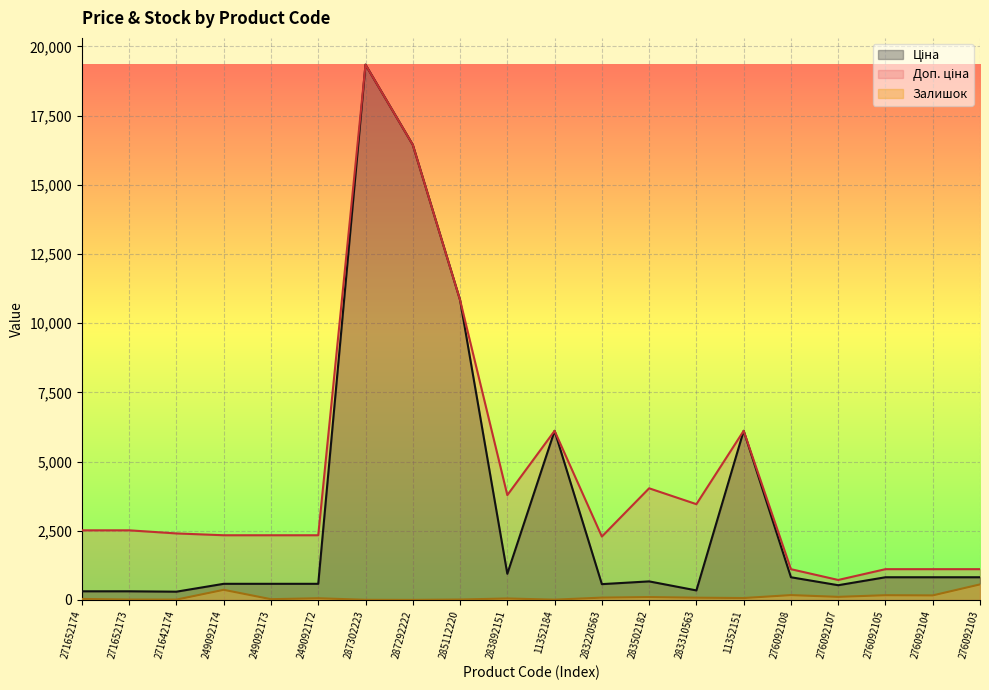

Rank the categories by Залишок value from lowest to highest.

287292222, 287302223, 11352184, 271642174, 271652173, 285112220, 249092173, 271652174, 283892151, 249092172, 11352151, 283310563, 283220563, 283502182, 276092107, 276092104, 276092105, 276092108, 249092174, 276092103